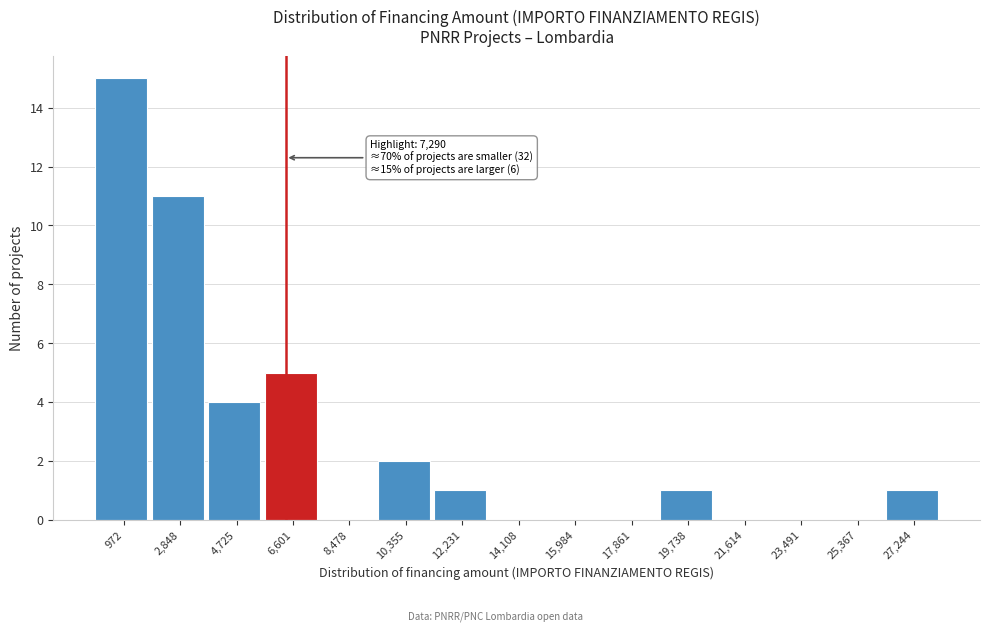

Reading left to right, extract all data points from this chart.

972=15	2,848=11	4,725=4	6,601=5	8,478=0	10,355=2	12,231=1	14,108=0	15,984=0	17,861=0	19,738=1	21,614=0	23,491=0	25,367=0	27,244=1